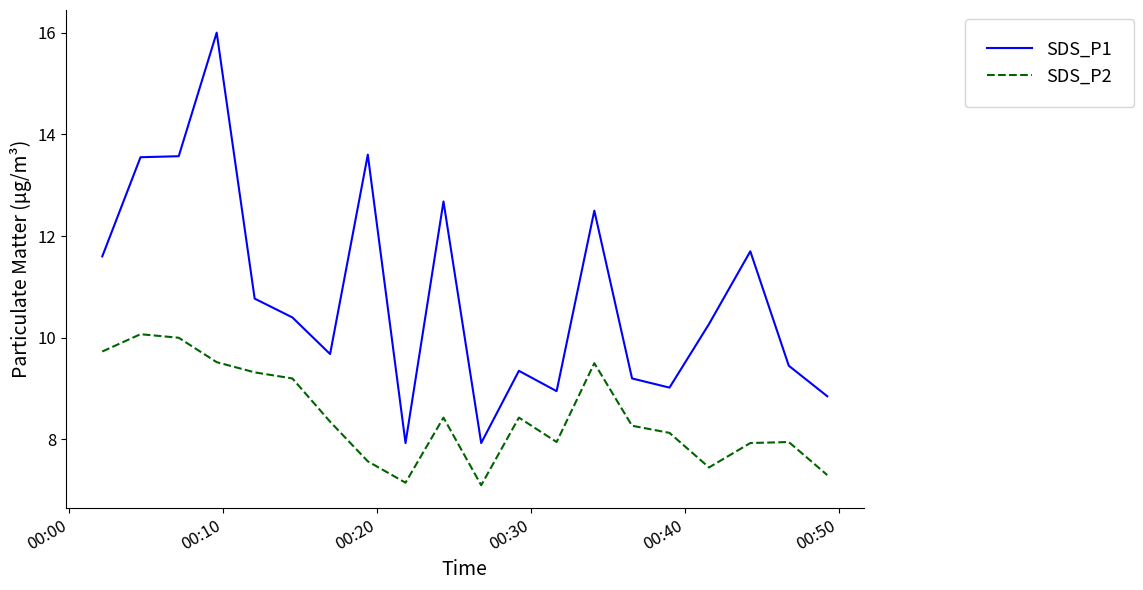

How many distinct data groups are displayed?

2